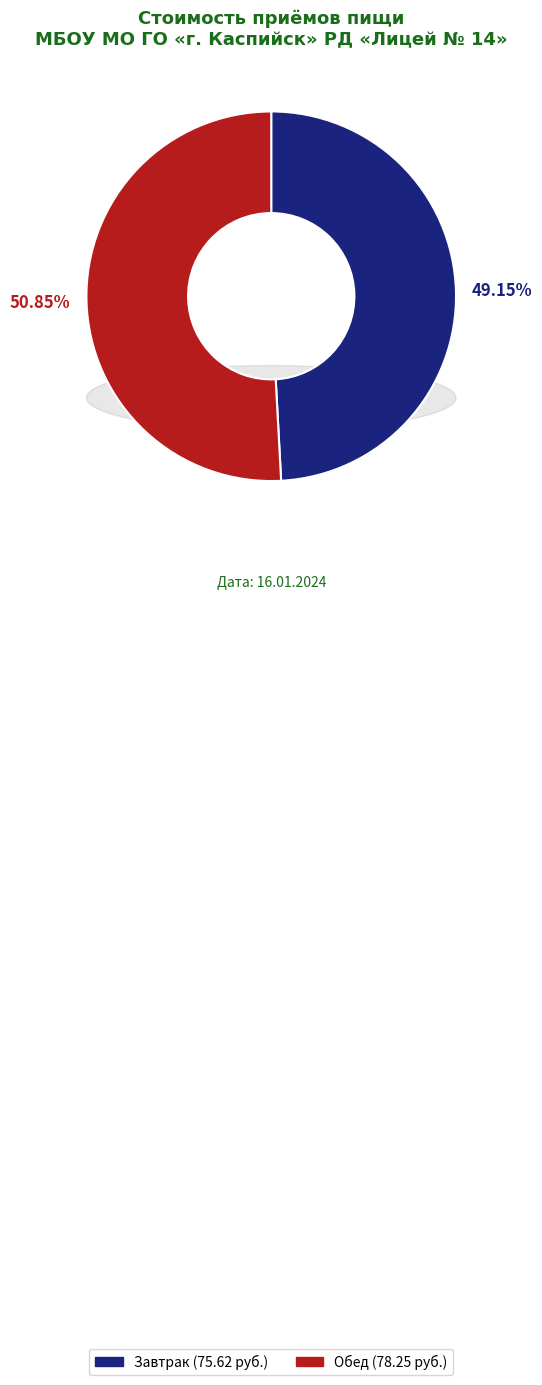

Which has a higher value, Завтрак or Обед?

Обед